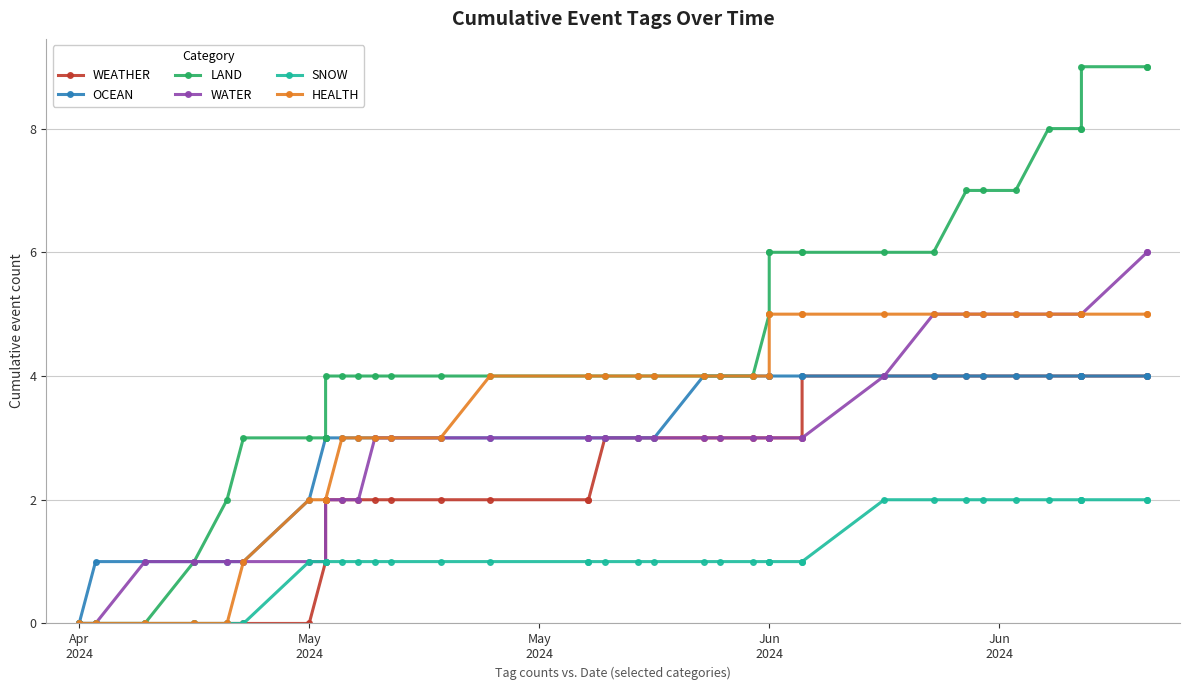

Count the number of categories in the chart.

40